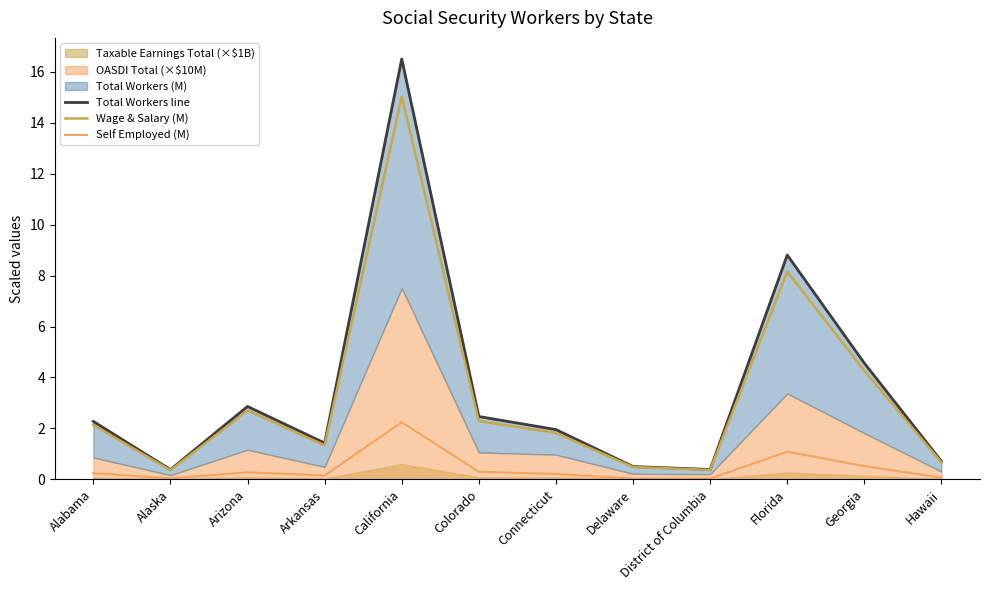

In Self Employed (M), how many points are higher than both neighbors (excluding endpoints)?

3